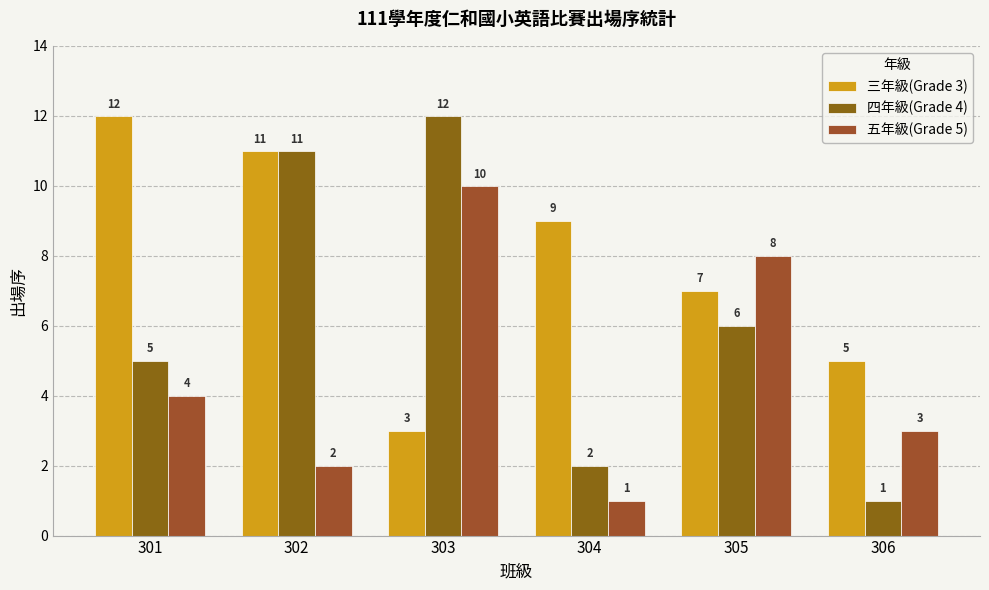

Reading left to right, transcribe all the data shown in this chart.

三年級(Grade 3): 301=12	302=11	303=3	304=9	305=7	306=5
四年級(Grade 4): 301=5	302=11	303=12	304=2	305=6	306=1
五年級(Grade 5): 301=4	302=2	303=10	304=1	305=8	306=3